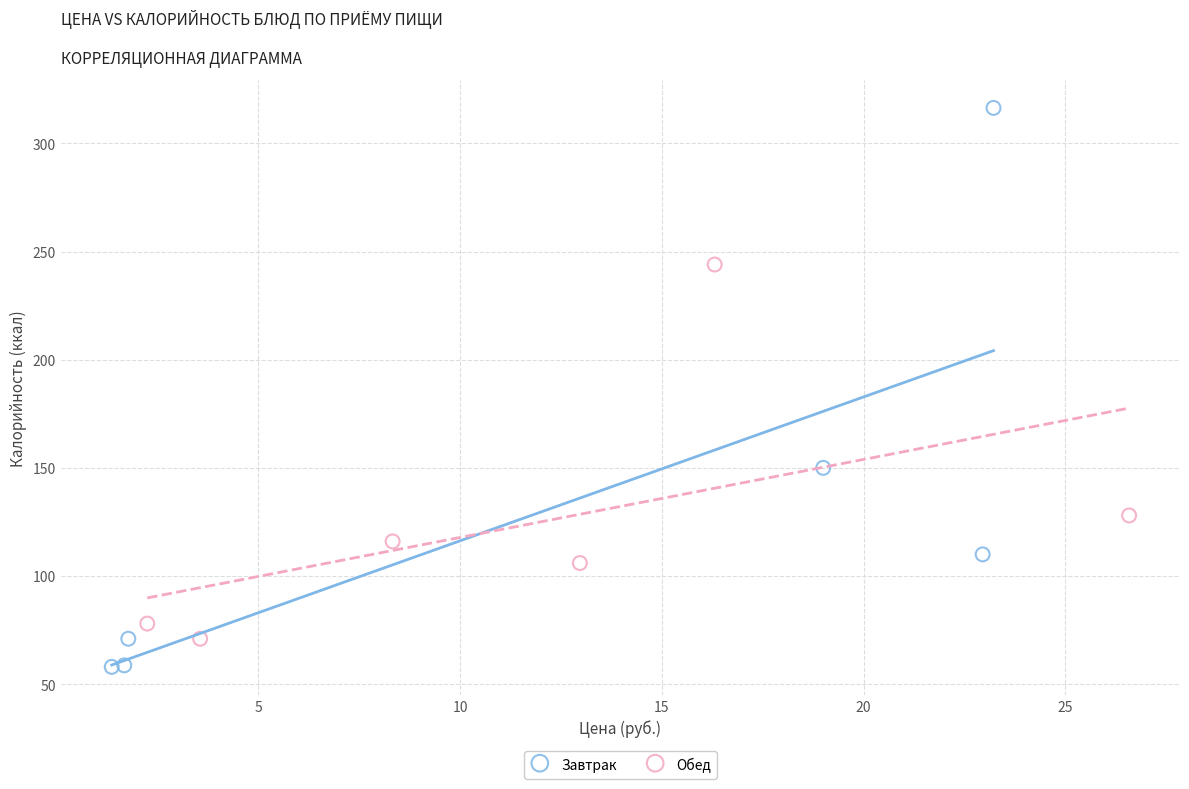

Which series reaches the minimum Y coordinate?

Завтрак